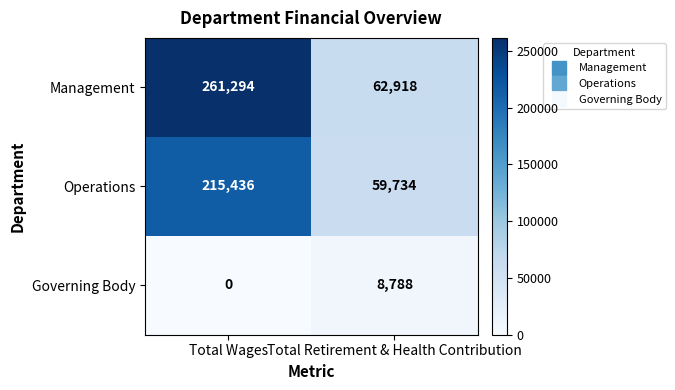

Rank the series by their average value, from highest to lowest.

Management, Operations, Governing Body